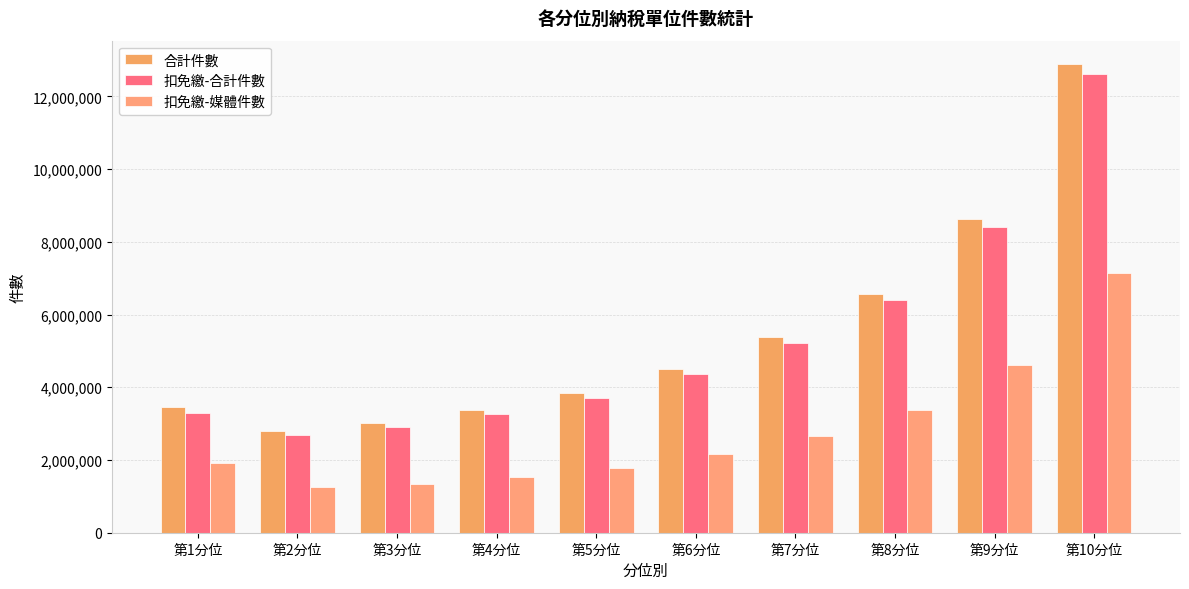

Reading right to left, transcribe all the data shown in this chart.

合計件數: 12889282	8615238	6579569	5385449	4513786	3833254	3372868	3017916	2811234	3454844
扣免繳-合計件數: 12605598	8407245	6404321	5230094	4374799	3707868	3258286	2907160	2698625	3305590
扣免繳-媒體件數: 7155594	4622822	3375714	2658519	2165676	1791267	1523936	1331609	1253821	1922738